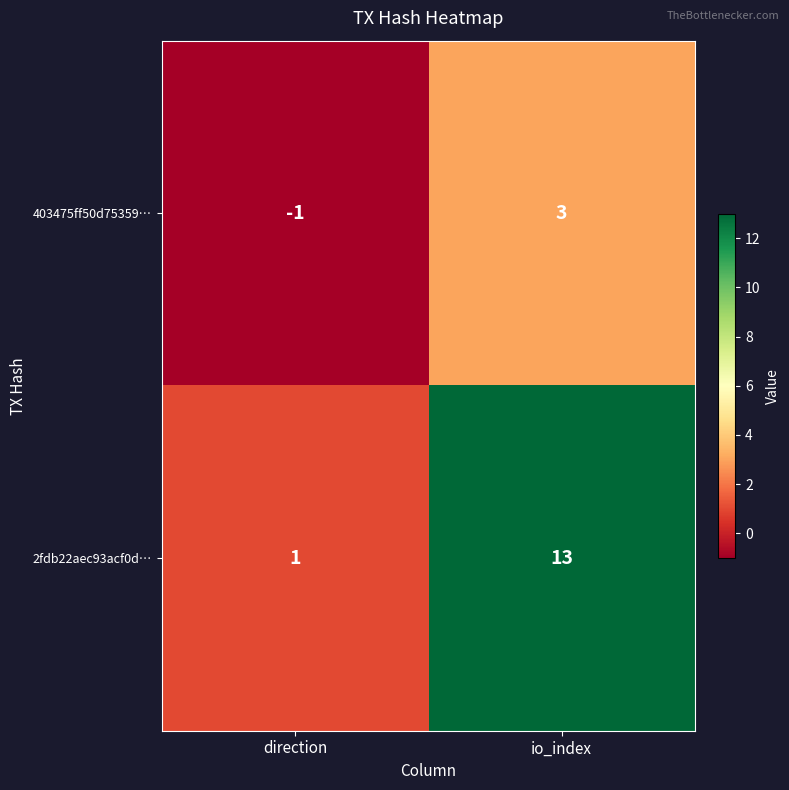

Reading left to right, extract all data points from this chart.

403475ff50d75359…: -1	3
2fdb22aec93acf0d…: 1	13